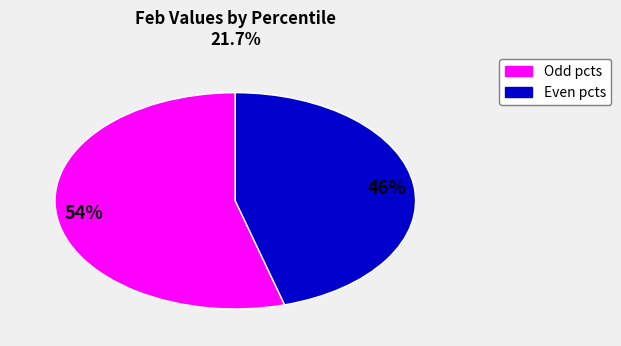

Which slice is the smallest?

Even pcts